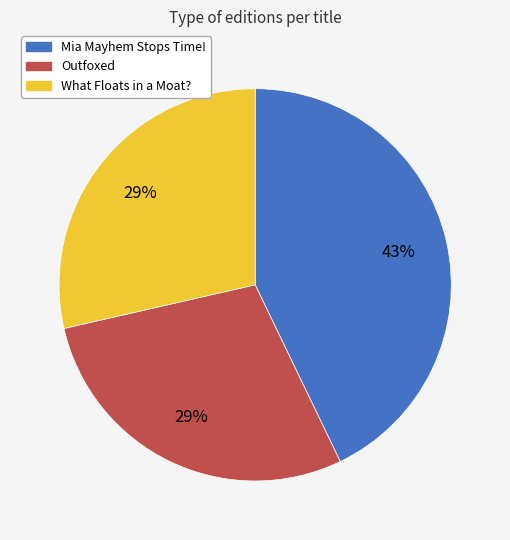

Which slice is the largest?

Mia Mayhem Stops Time!